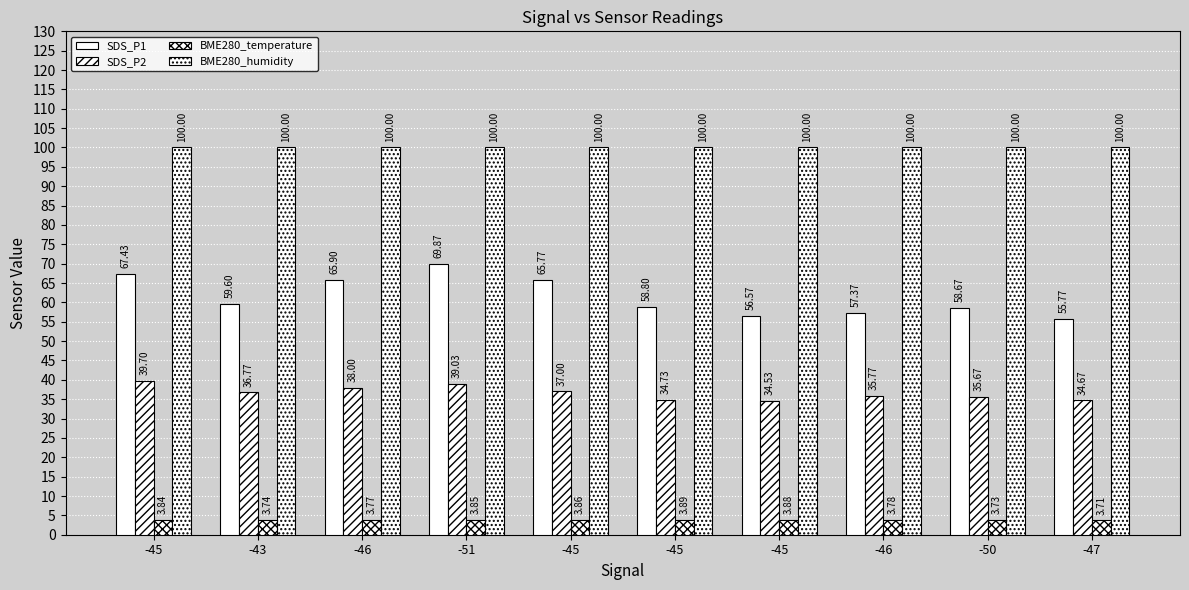

What is the spread (max minus min) of values at -50?

96.3